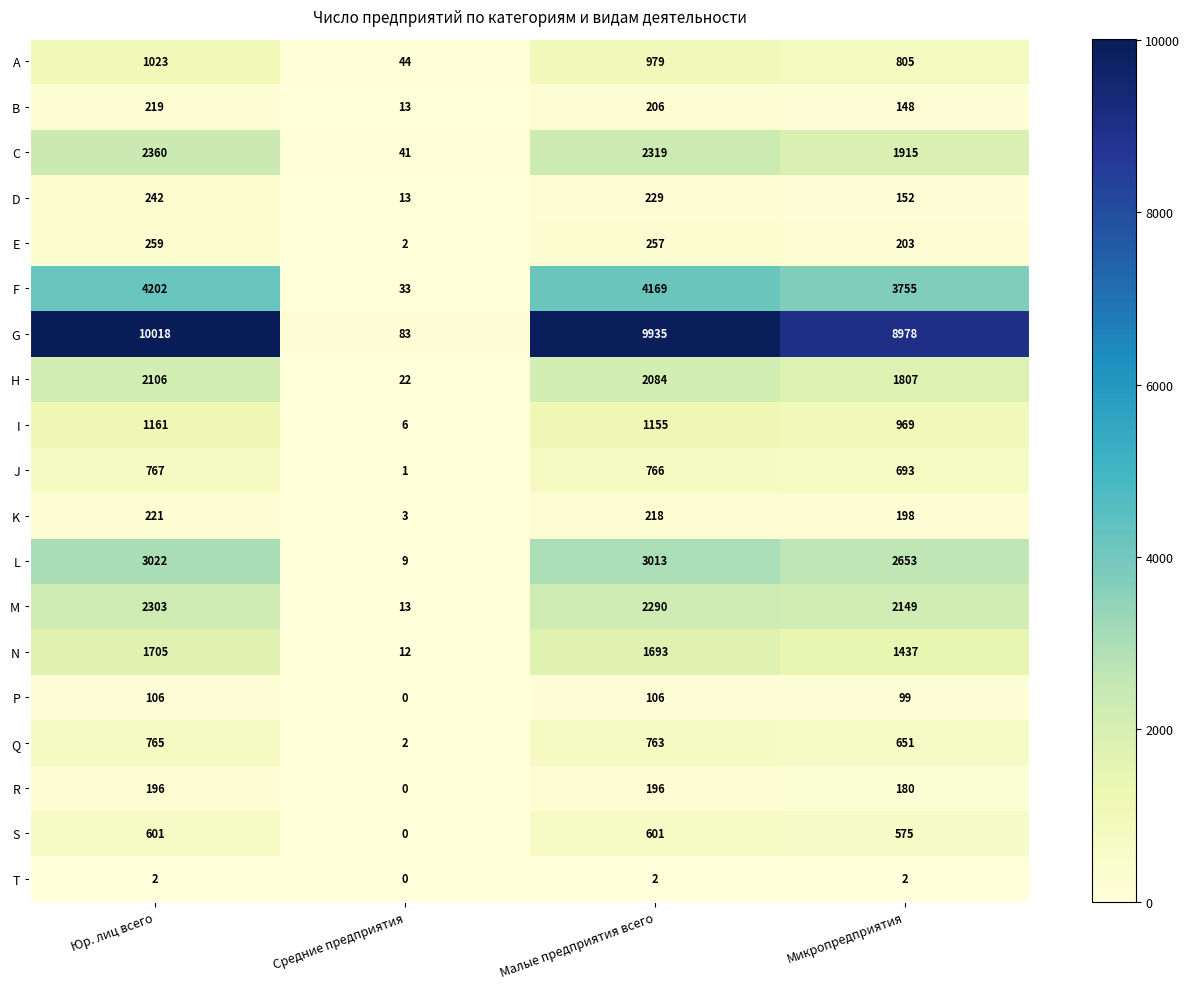

Rank the series by their maximum value, from highest to lowest.

G, F, L, C, M, H, N, I, A, J, Q, S, E, D, K, B, R, P, T